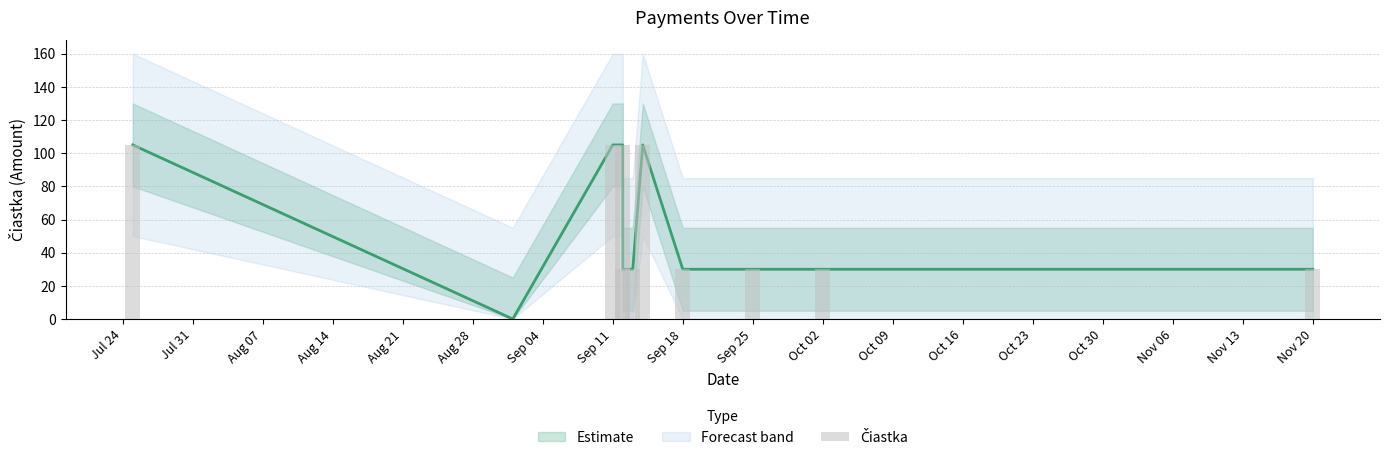

Count the values in the range 30 to 105.

10